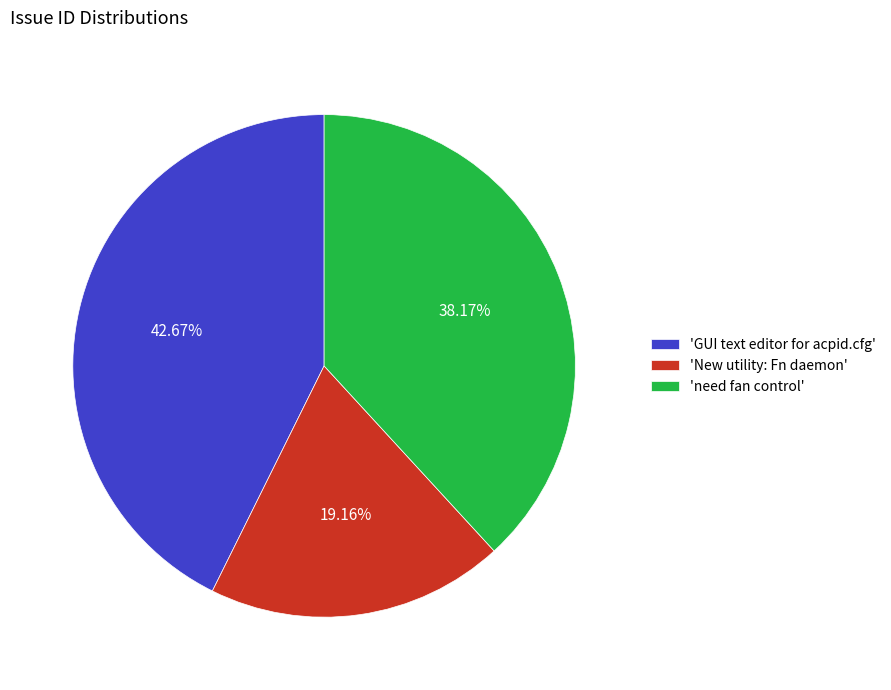

Combined, do 'need fan control' and 'GUI text editor for acpid.cfg' account for over 50%?

Yes